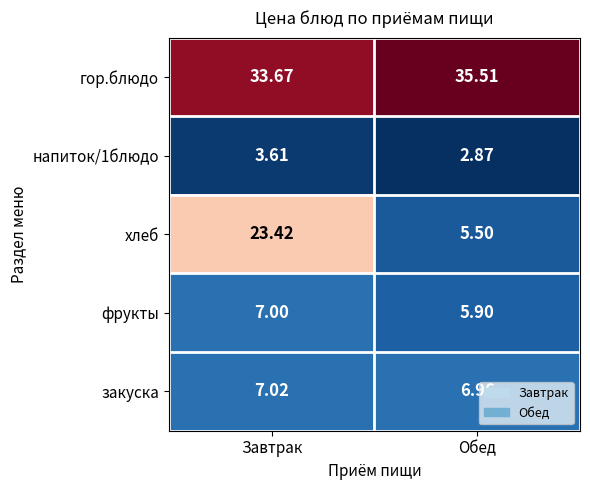

List the labels in order of фрукты value, smallest first.

Обед, Завтрак